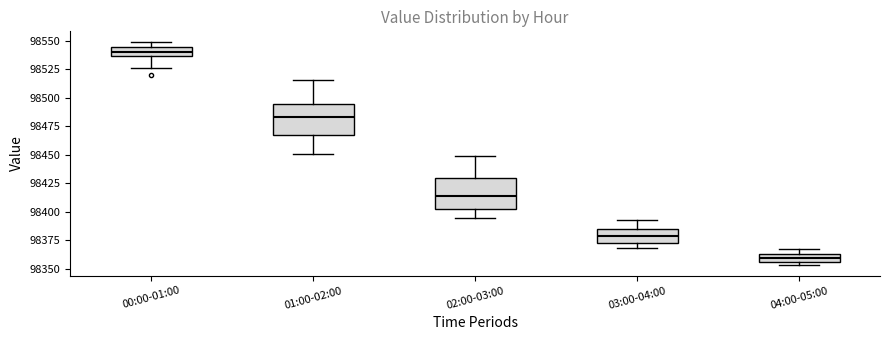

Where is the upper edge of the box for 03:00-04:00 on the y-axis? The values are not printed on the chart, so give them approximately, as read against the axis.

98385